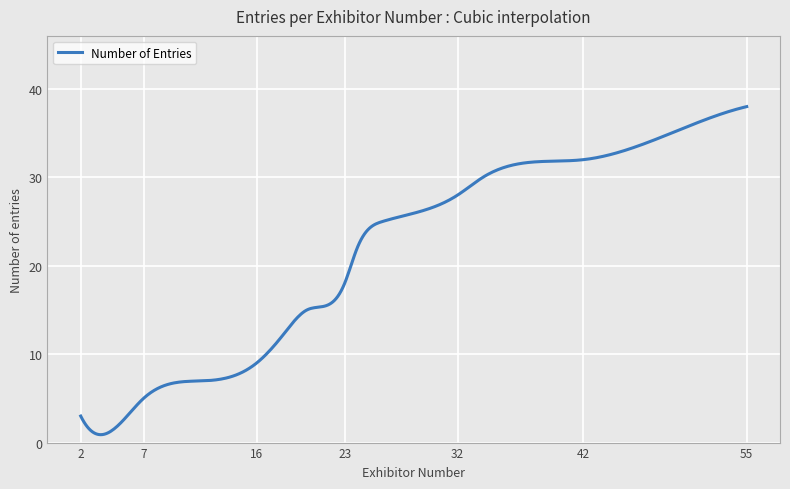

What is the difference between the maximum and minimum values?

37.1